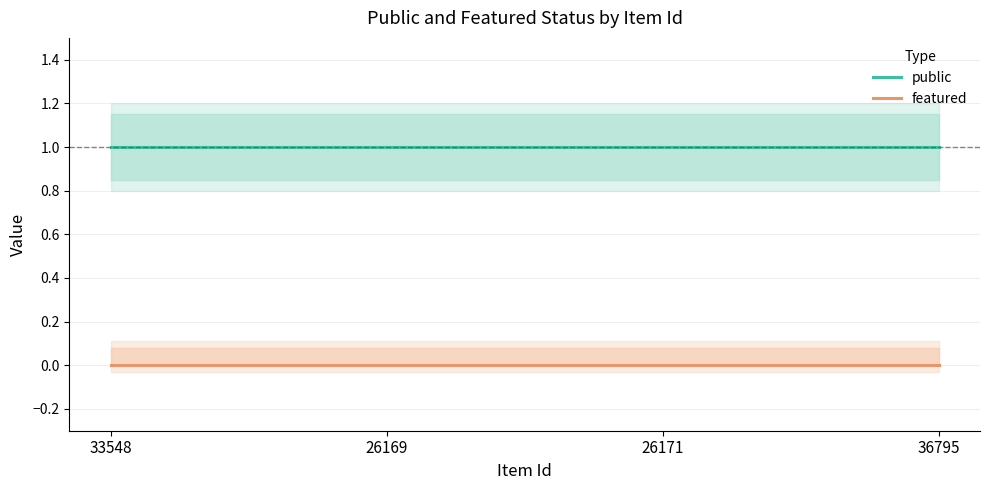

Between 26171 and 36795, which series saw the biggest shift?

public